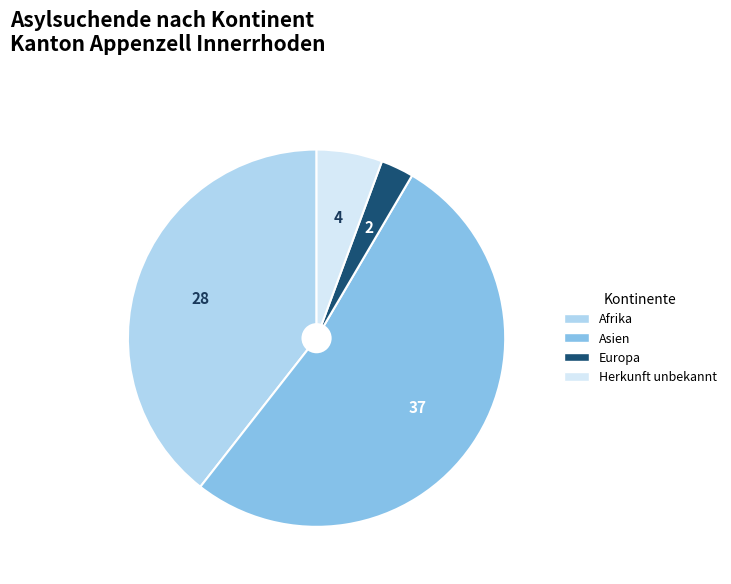

True or false: Asien accounts for 52% of the total.

True